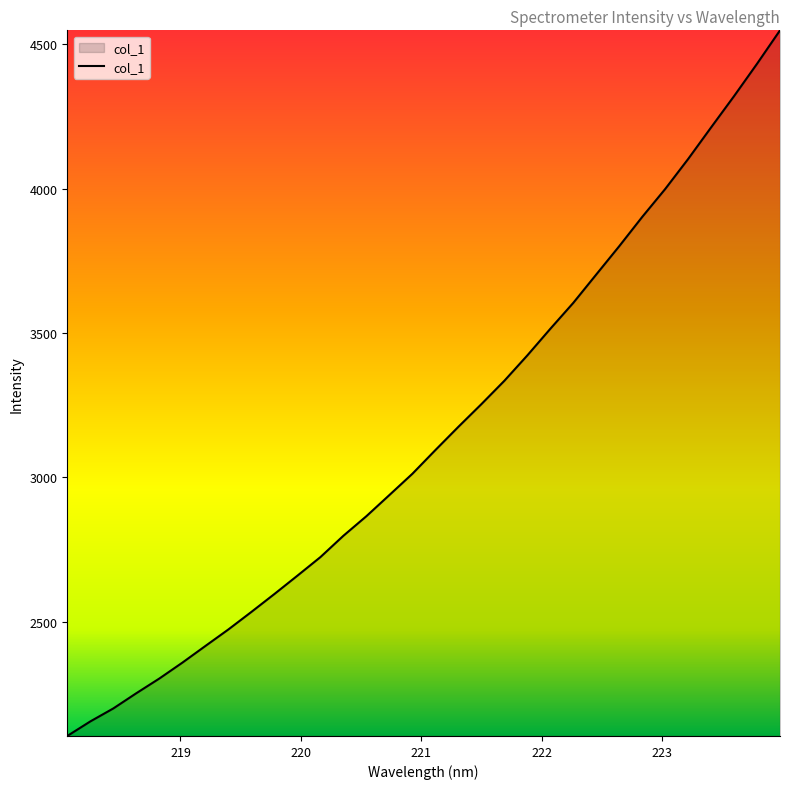

What is the difference between the maximum and minimum values?

2445.7